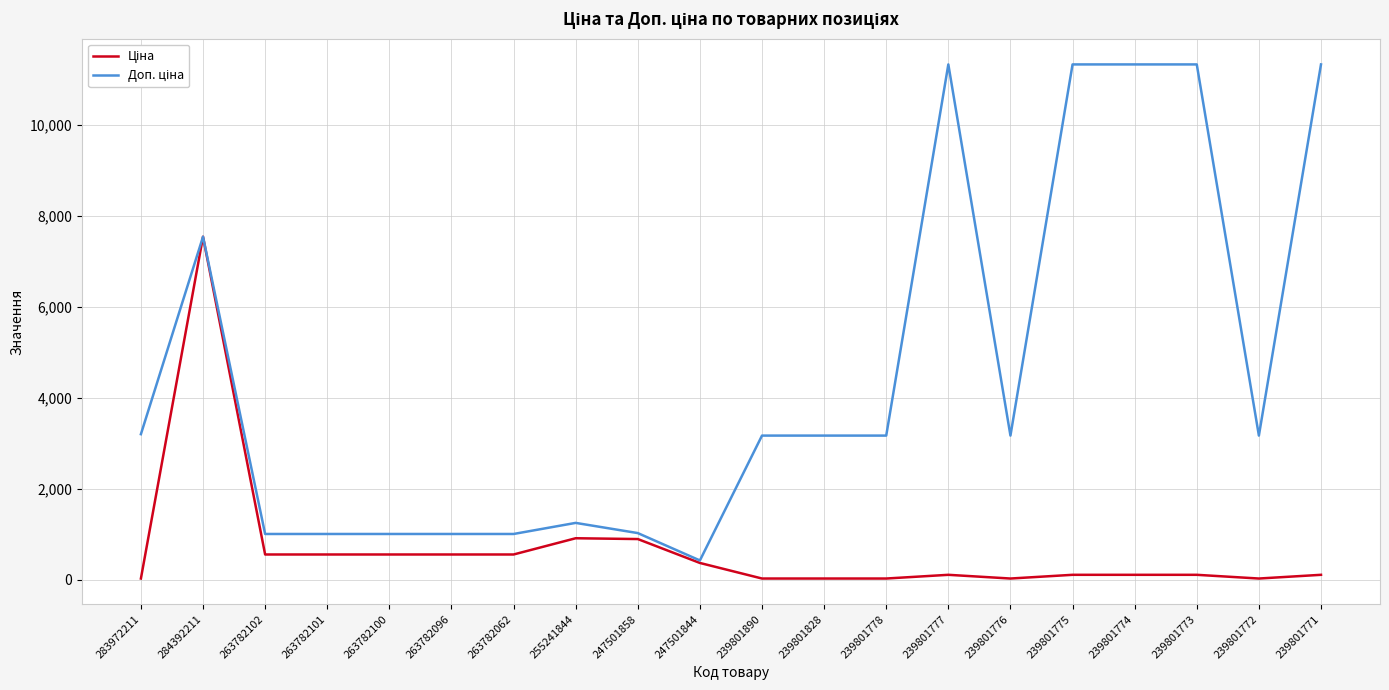

Count the number of categories in the chart.

20